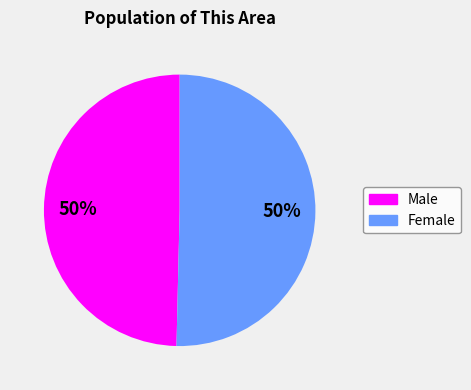

How many slices are in this pie chart?

2